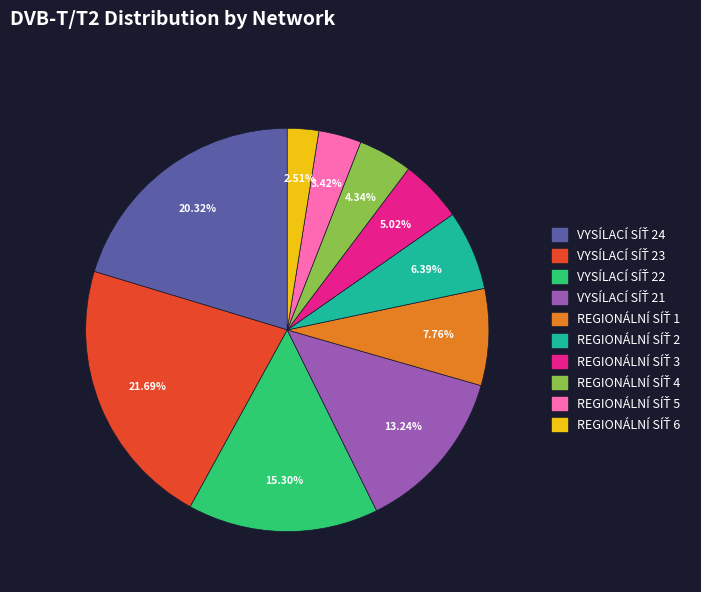

Count the number of slices in the pie.

10